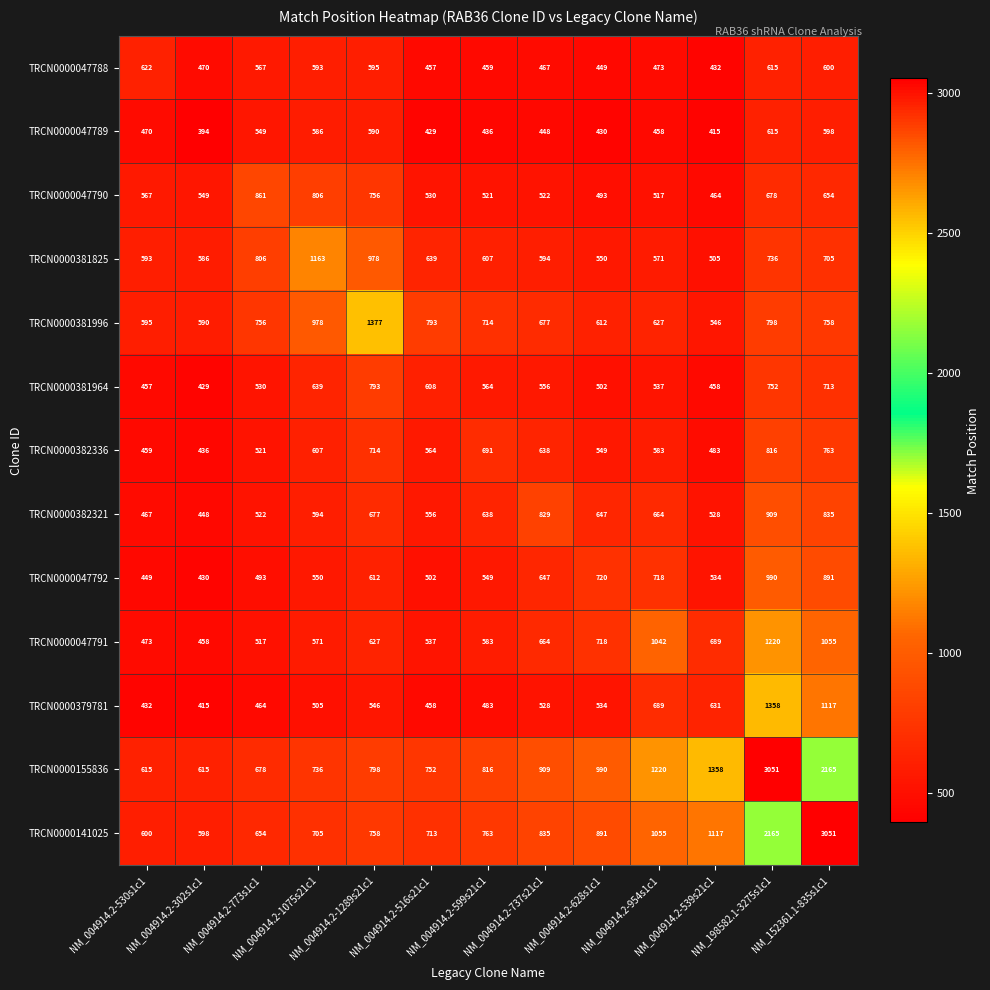

How many data points in TRCN0000381996 are less than 714?

6